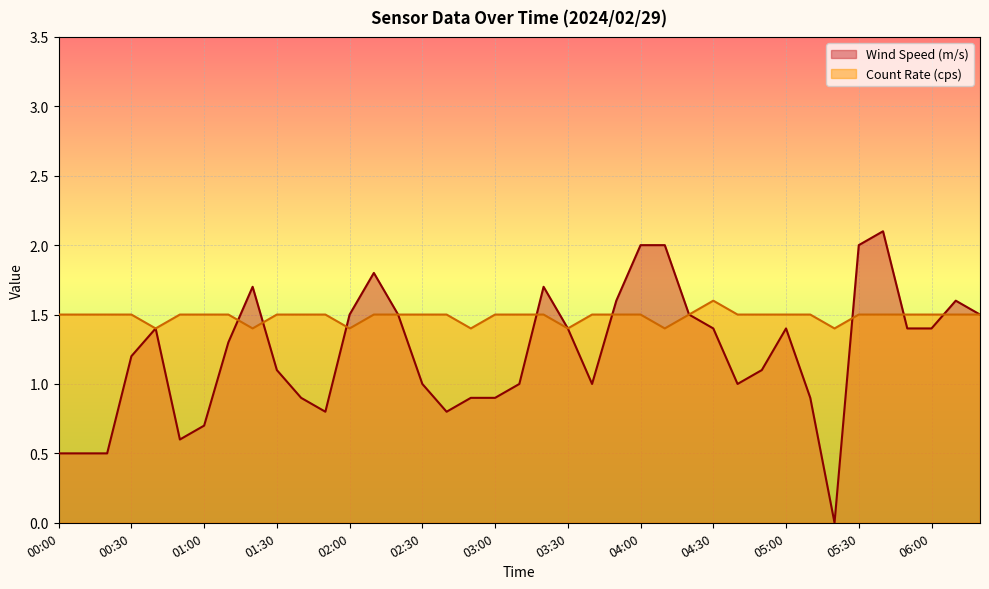

True or false: Wind Speed (m/s) has a value of 1.4 at 01:50.

False